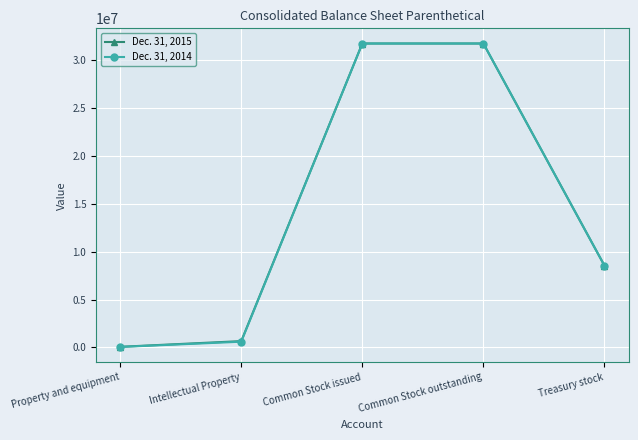

What is the label of the 4th point from the left?

Common Stock outstanding